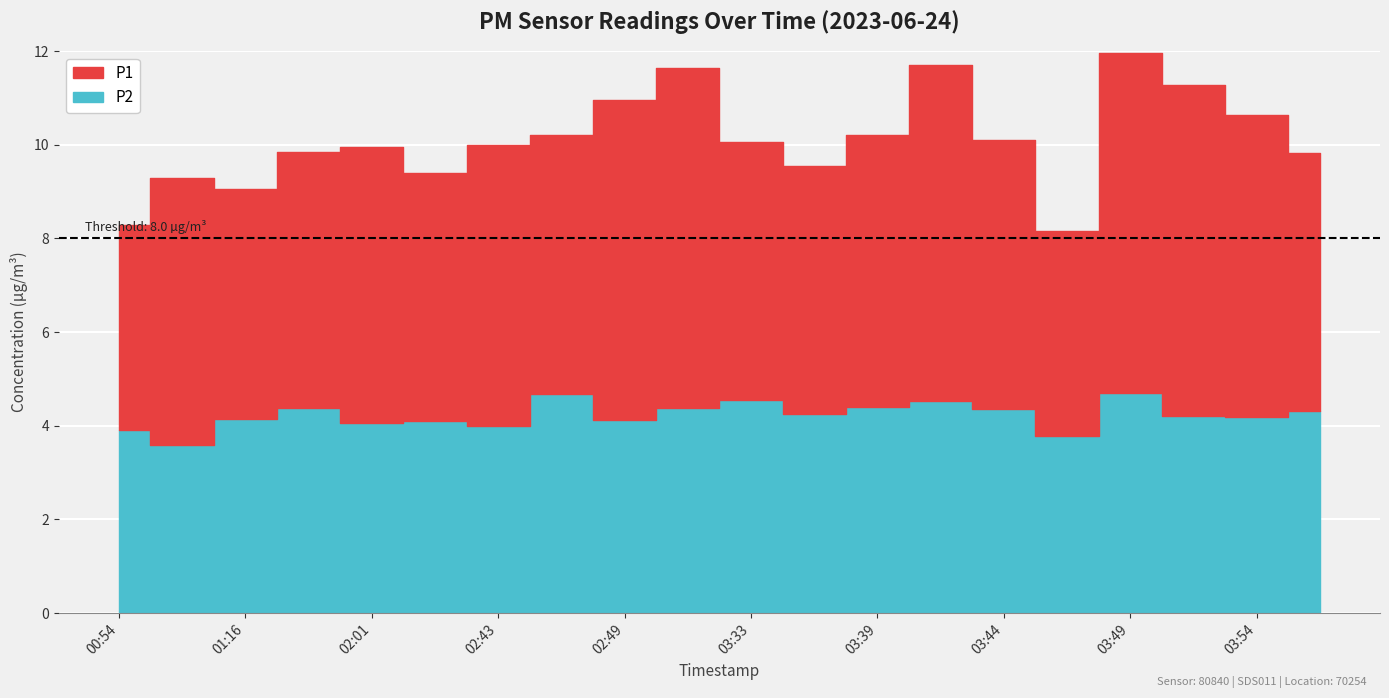

True or false: P2 and P1 cross at least once.

False